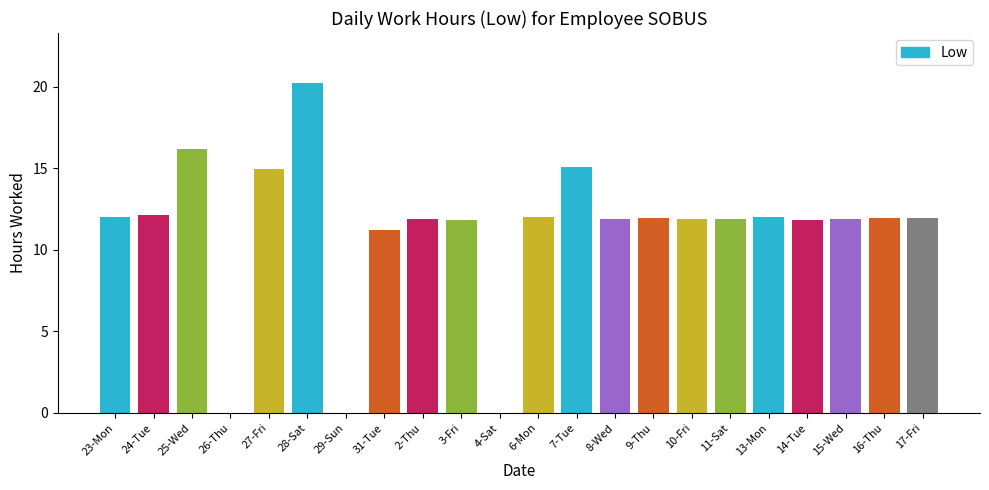

Are the bars grouped side by side (vs. stacked)?

No